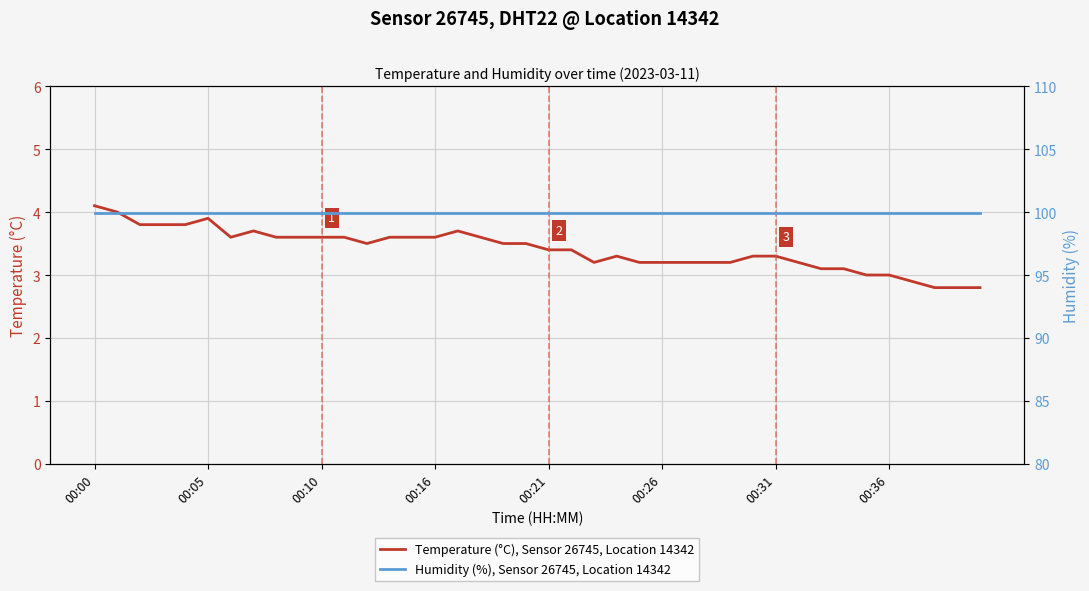

What are all the series names shown in the legend?

Temperature (°C), Sensor 26745, Location 14342, Humidity (%), Sensor 26745, Location 14342